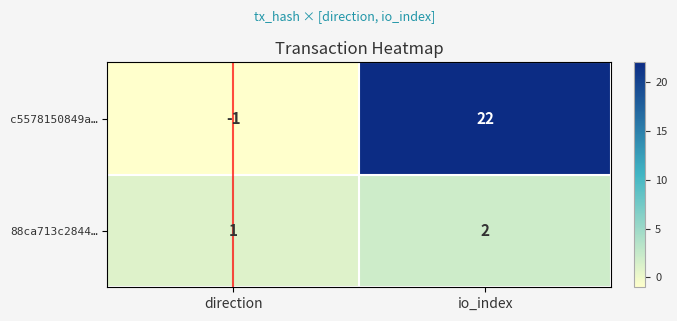

Reading left to right, extract all data points from this chart.

c5578150849a…: -1	22
88ca713c2844…: 1	2